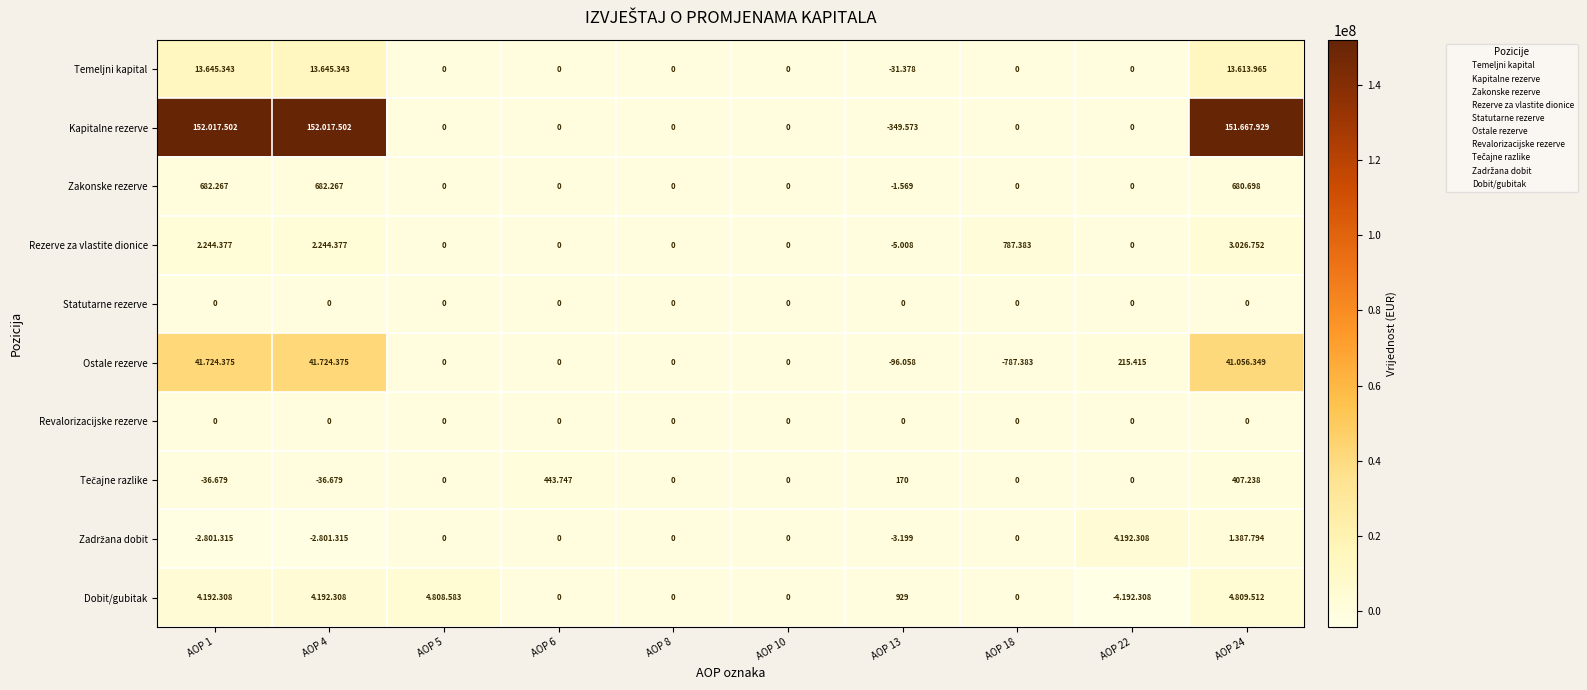

What is the sum of the Dobit/gubitak values at AOP 13 and AOP 1?

4193237